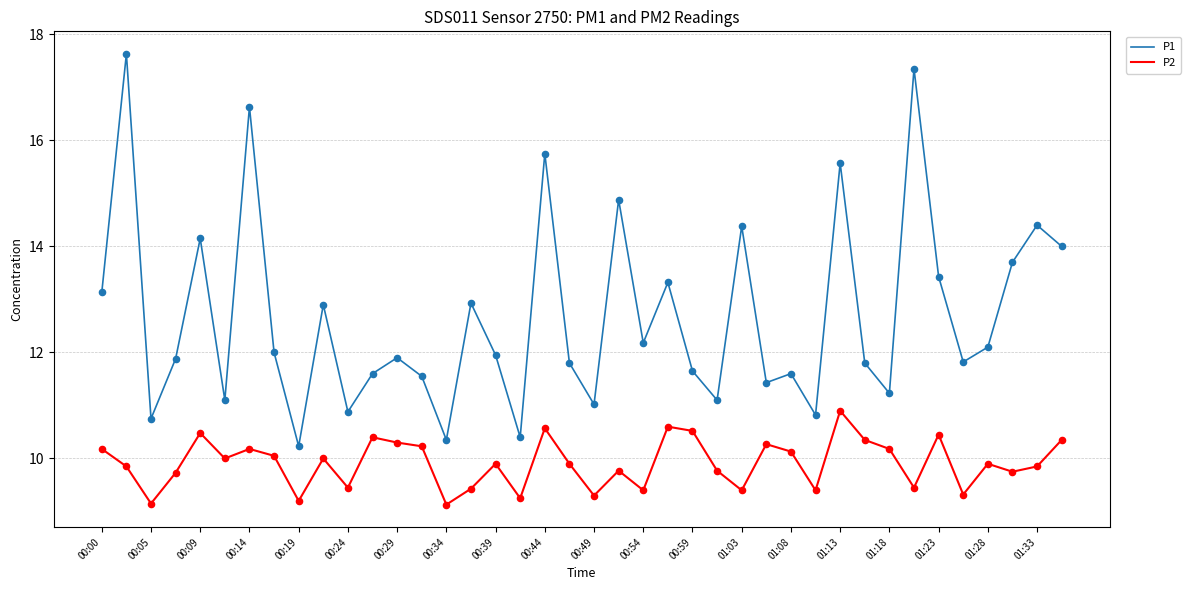

Which series has the widest spread of values?

P1